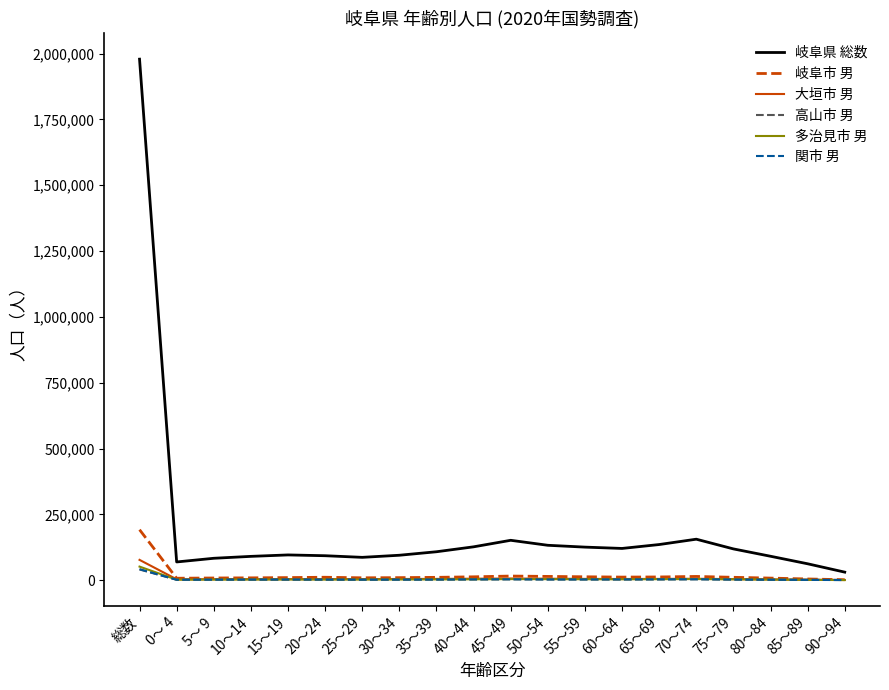

In 大垣市 男, how many points are higher than both neighbors (excluding endpoints)?

3